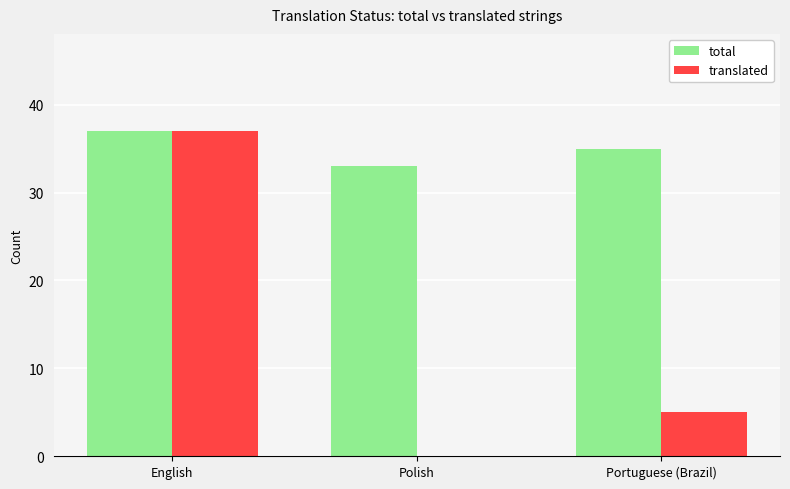

What is the sum of all total values?

105